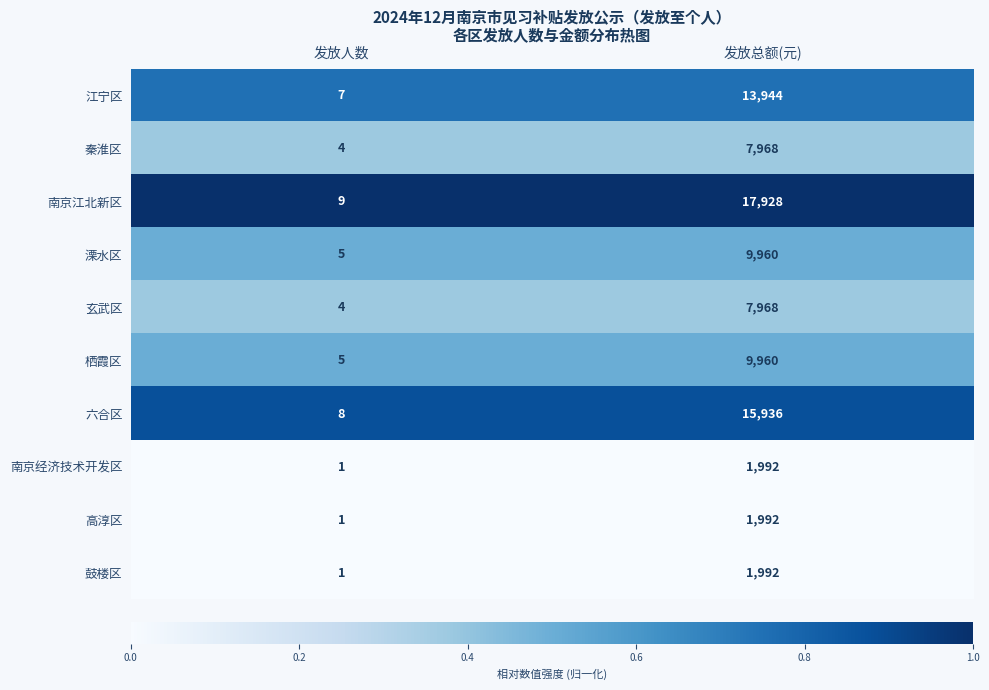

Which series has the largest total across all categories?

南京江北新区